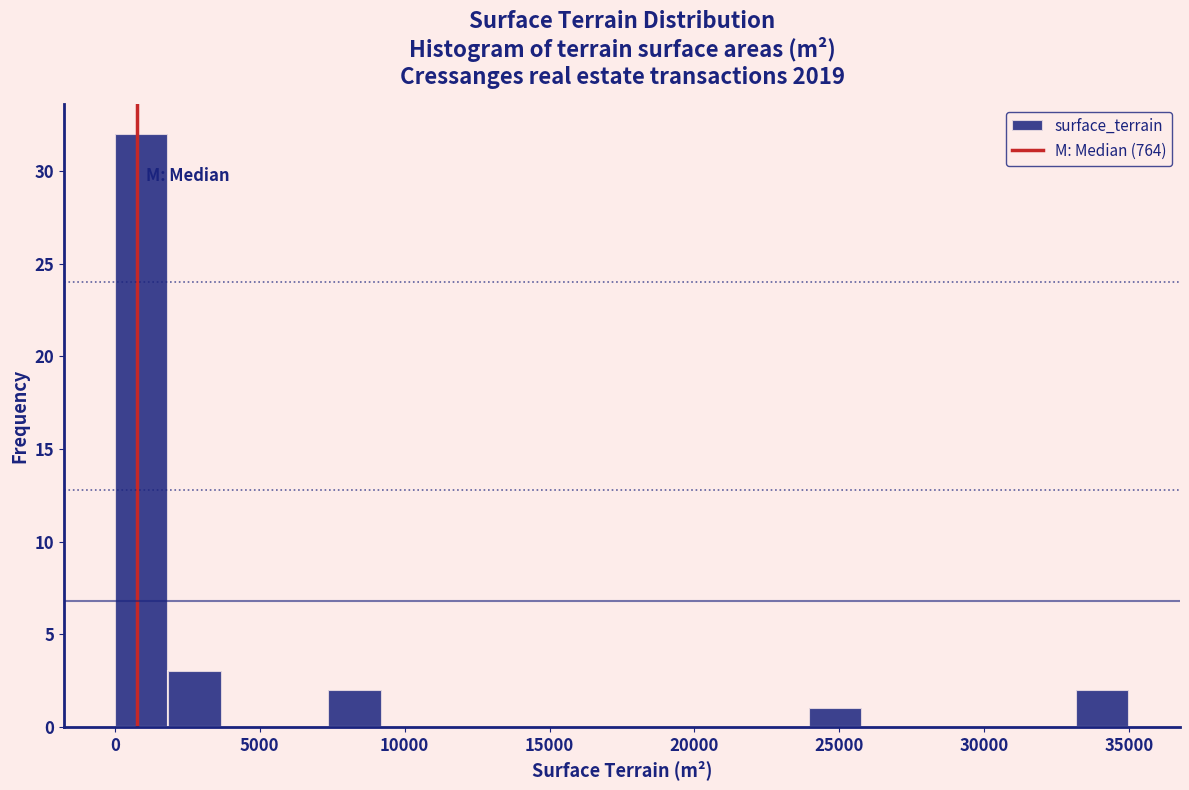

Around what value on the x-axis is the tallest bar? Give the approximate position of its centre, as read against the axis.

1000